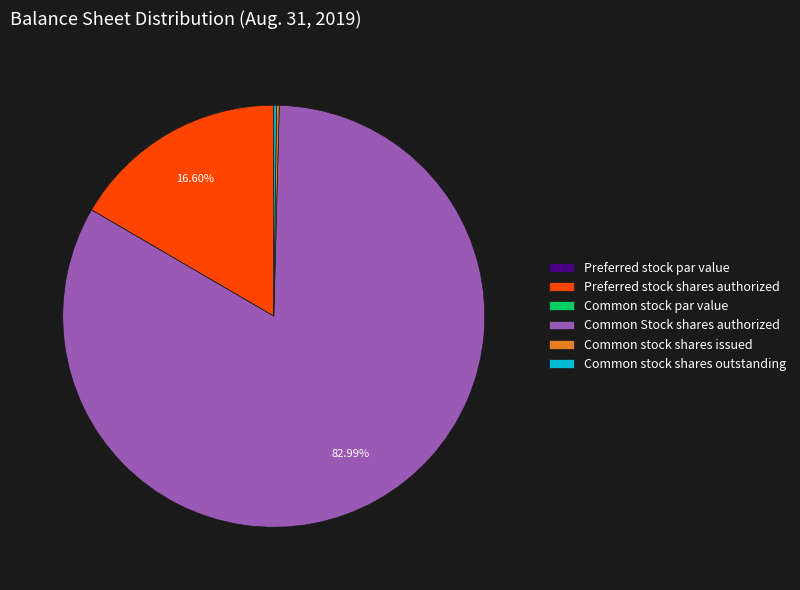

Which slice represents more than half of the pie?

Common Stock shares authorized